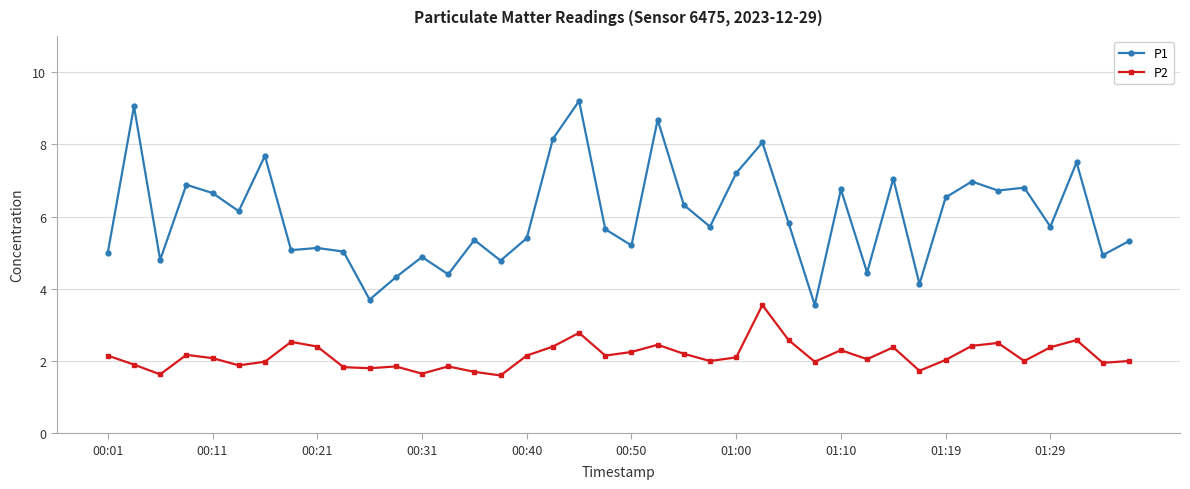

True or false: P1 and P2 intersect in this chart.

False